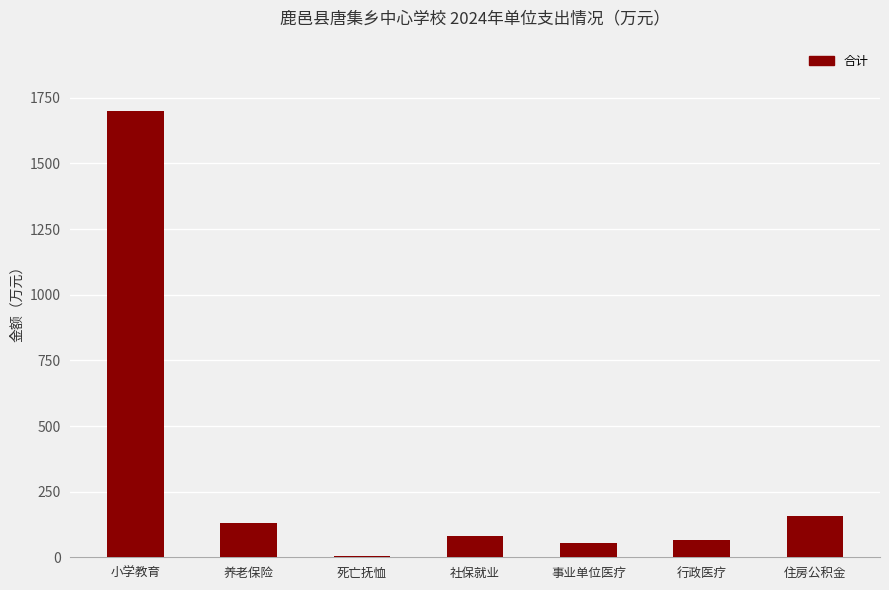

The chart shows a value of 81.4 at 社保就业. True or false?

True